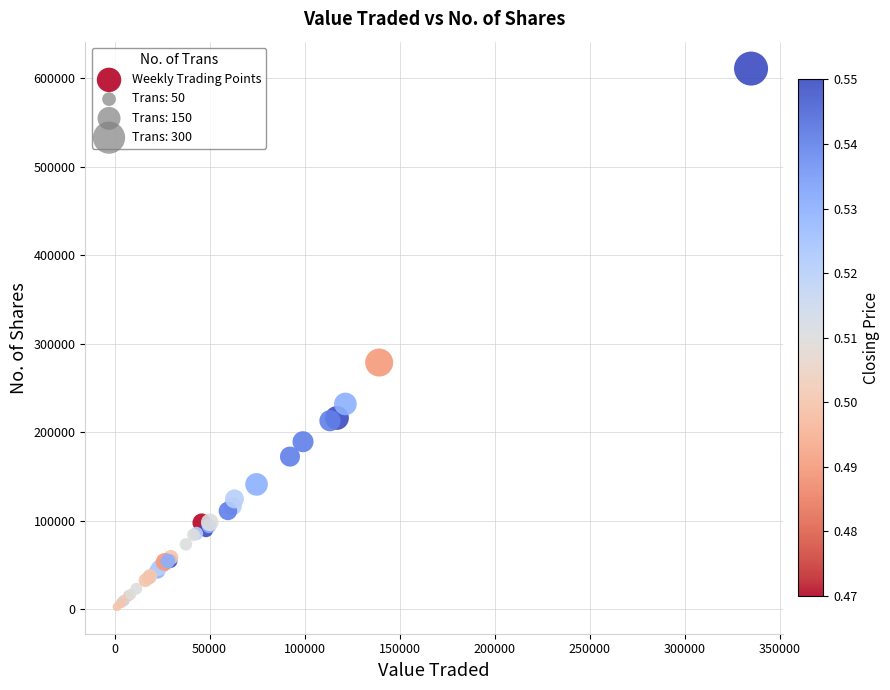

What Y value in the scatter plot is closest to 306711?

278620